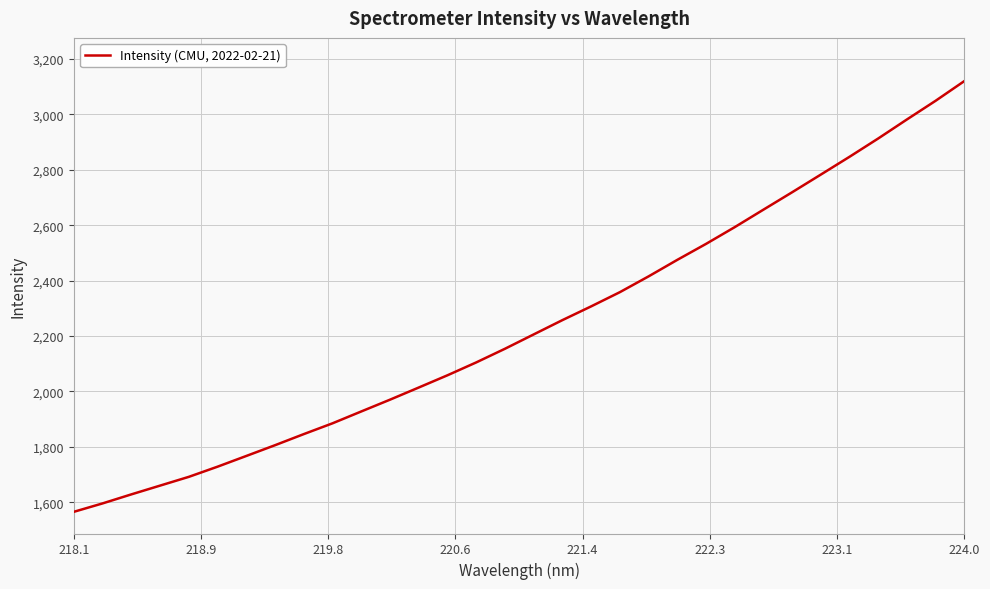

What is the minimum value shown in the chart?

1565.1